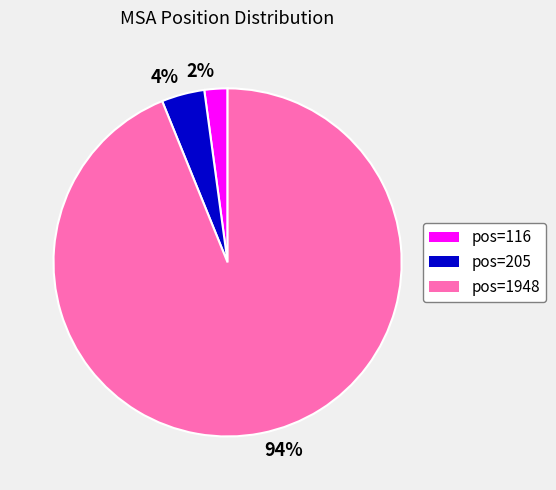

Combined, do 2% and 4% account for over 50%?

No